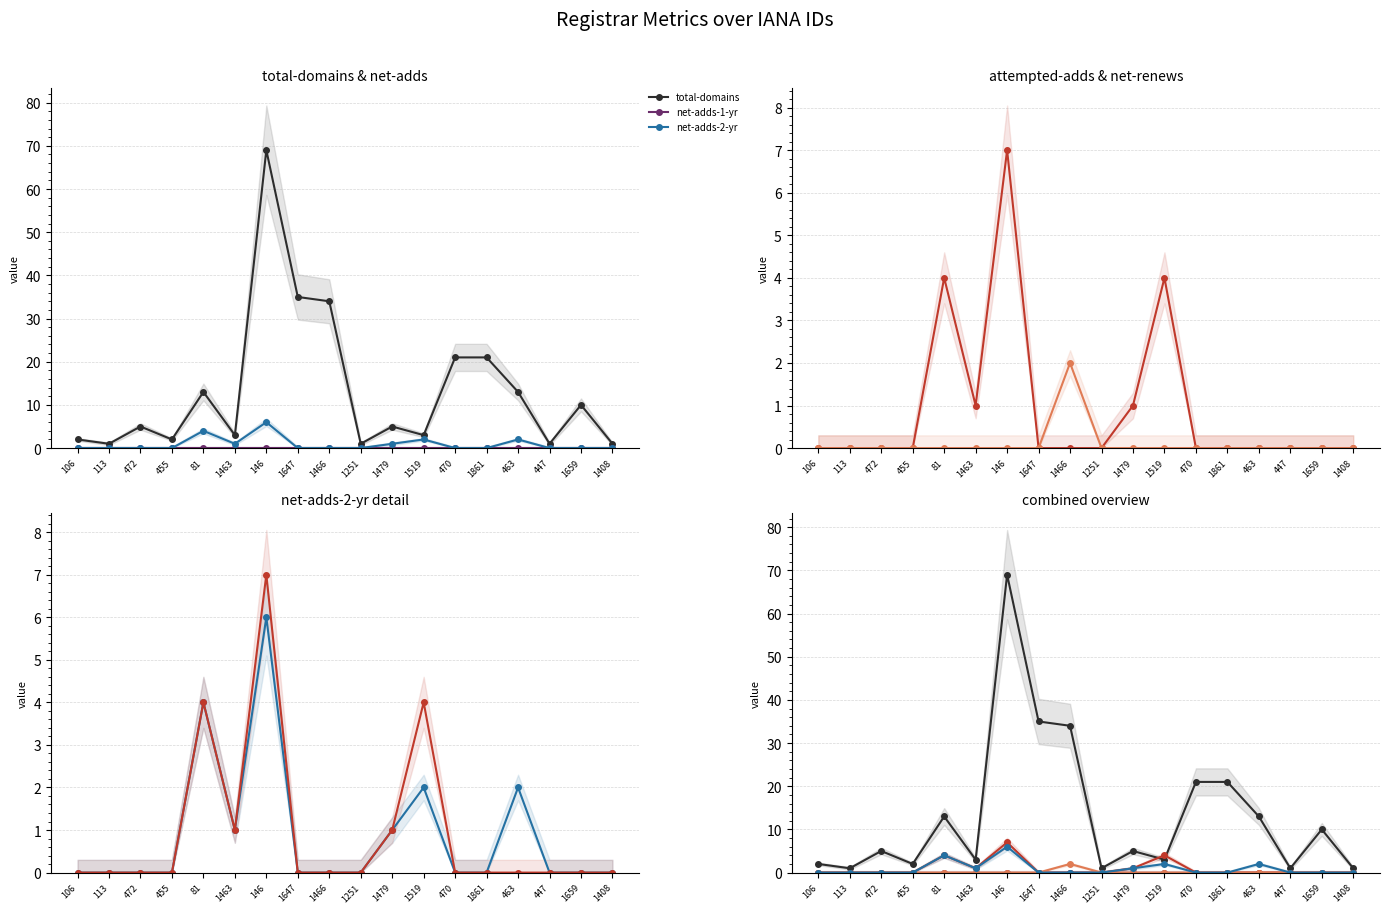

List the series in order of their peak value, lowest first.

net-adds-1-yr, net-renews-1-yr, net-adds-2-yr, attempted-adds, total-domains